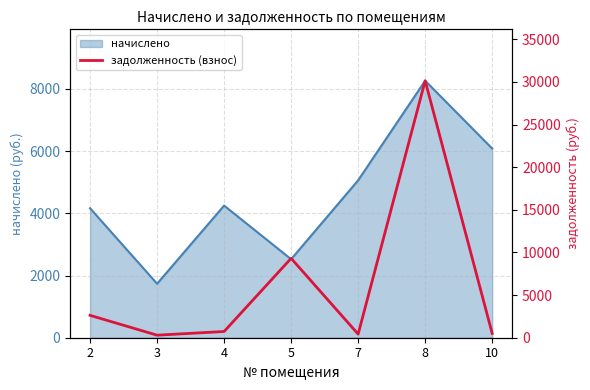

How many data points are less than 729?

3